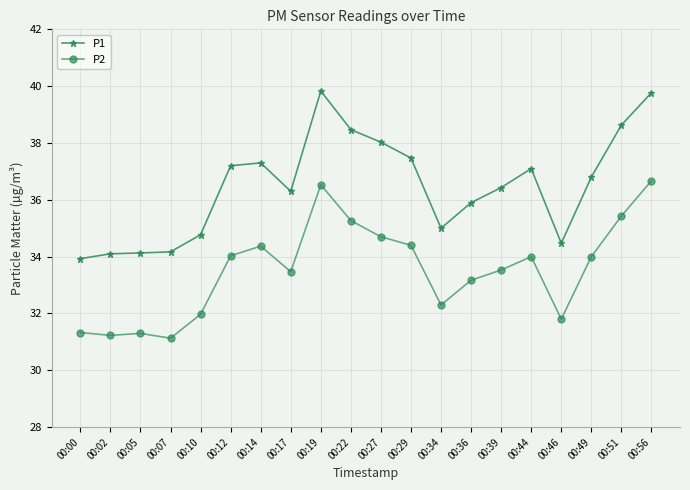

What is the lowest value of the P2 series?

31.1